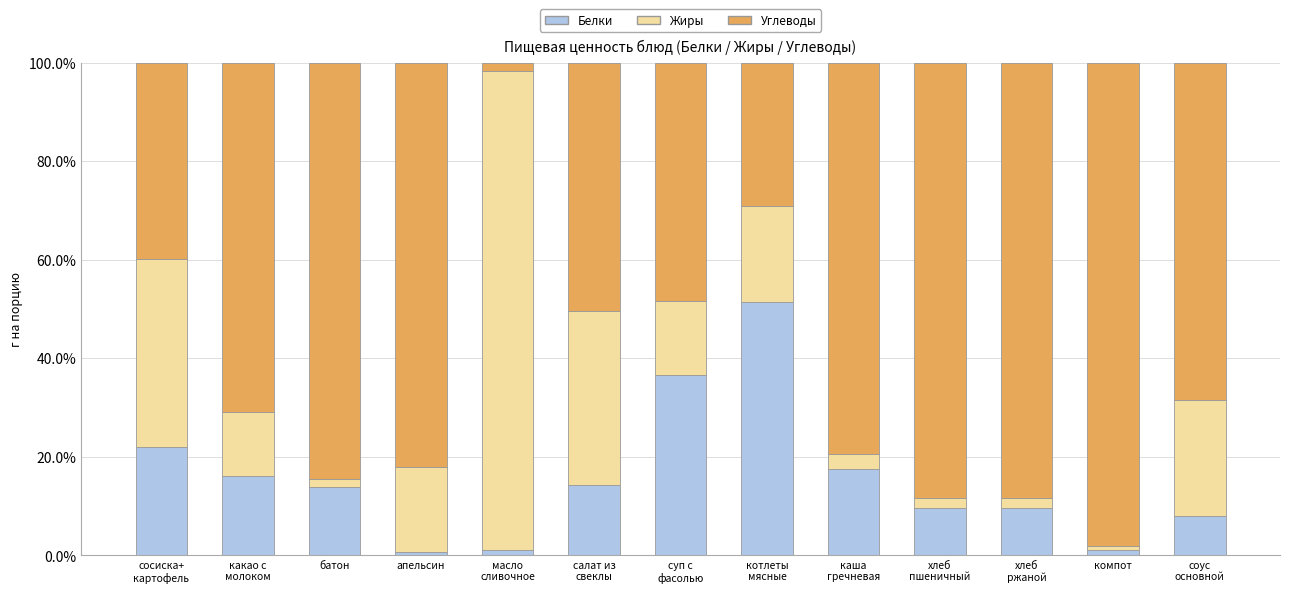

What is the maximum value for Белки?

51.4